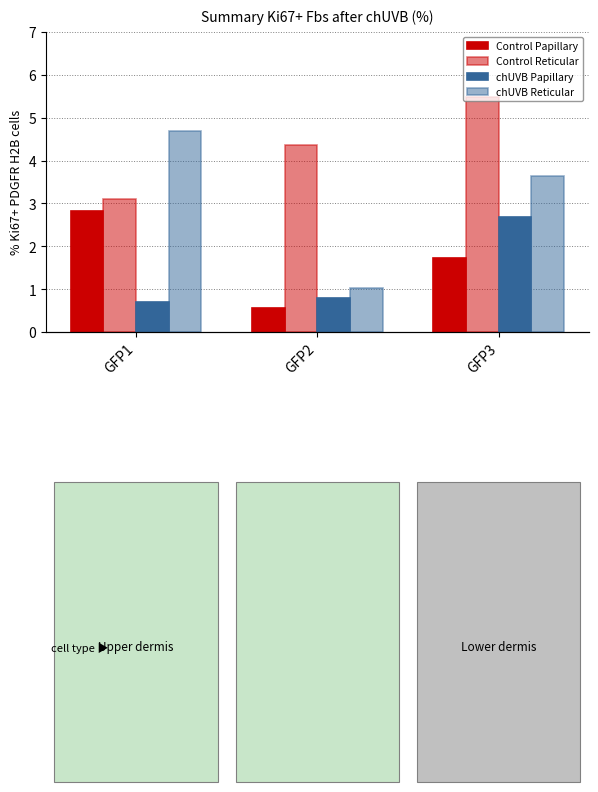

What value does the Control Reticular series have at GFP3?

5.5